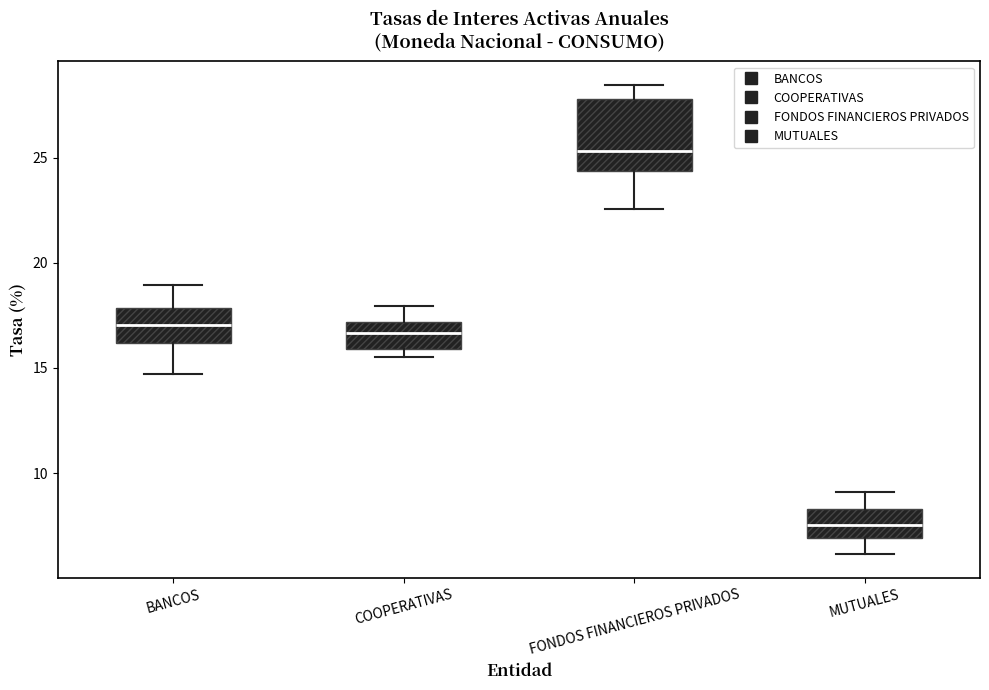

Reading left to right, transcribe this box plot: for each box, give where its median line is, the range the box spans, and where its two whiskers end, as read against the y-axis. The values are not printed on the chart, so give them approximately, as read against the axis.

BANCOS: median 17.0, box 16.0 to 18.0, whiskers 14.5 to 19.0
COOPERATIVAS: median 16.5, box 16.0 to 17.0, whiskers 15.5 to 18.0
FONDOS FINANCIEROS PRIVADOS: median 25.5, box 24.5 to 28.0, whiskers 22.5 to 28.5
MUTUALES: median 7.5, box 7.0 to 8.5, whiskers 6.0 to 9.0